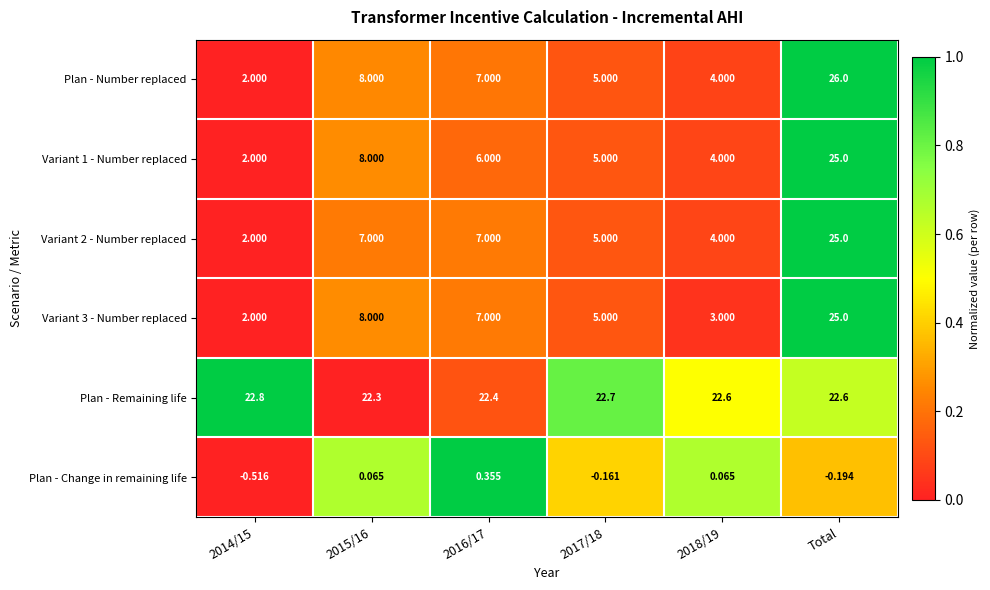

At which category is the sum across all series the highest?

Total